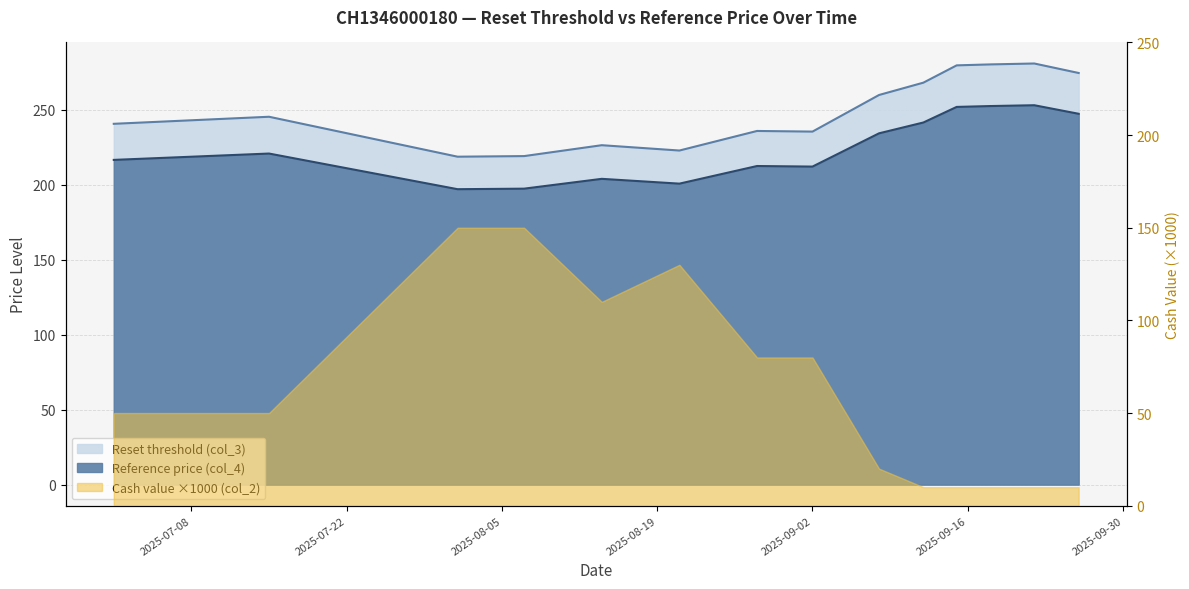

Which series has the widest spread of values?

Reset threshold (col_3)